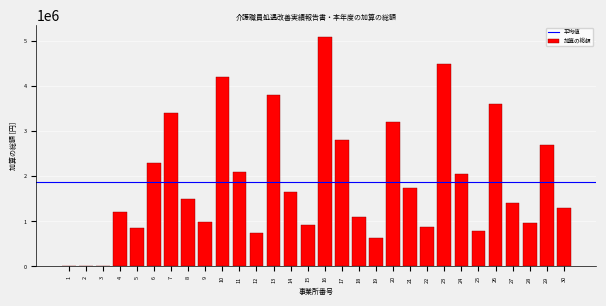

What is the maximum value shown in the chart?

5100000